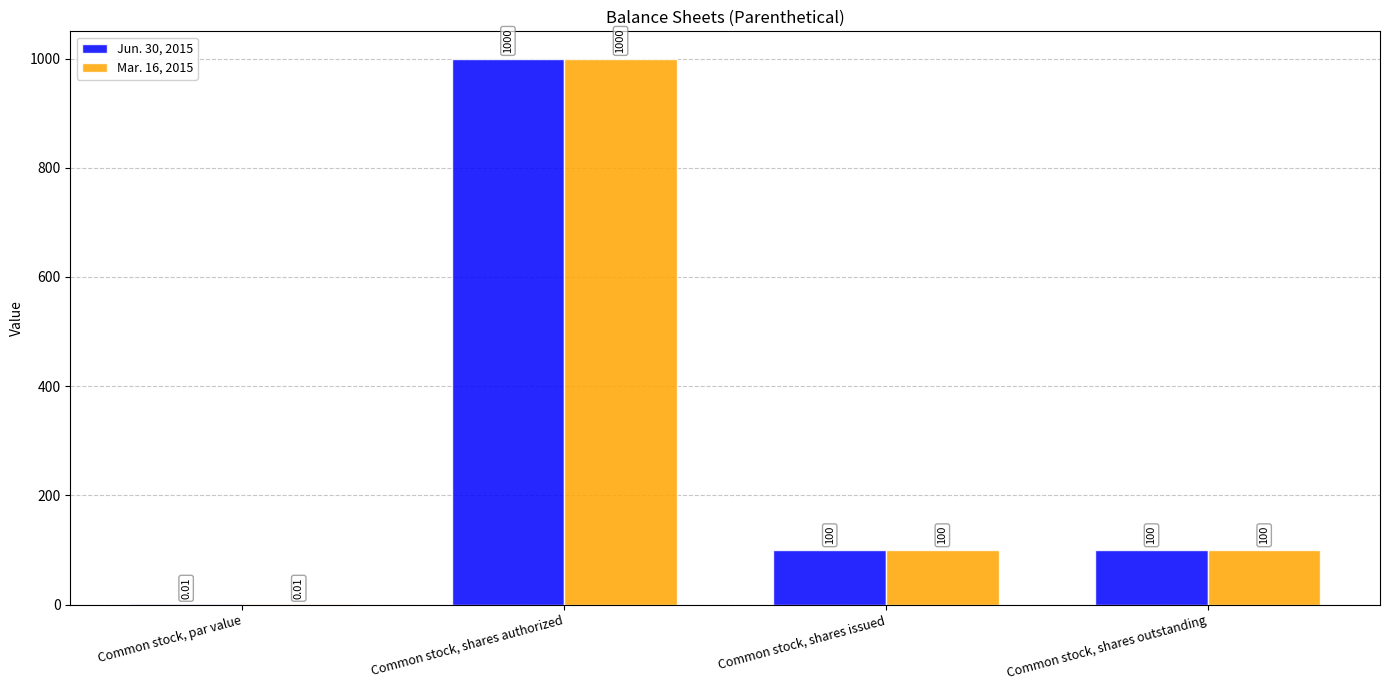

How many groups of bars are there?

4